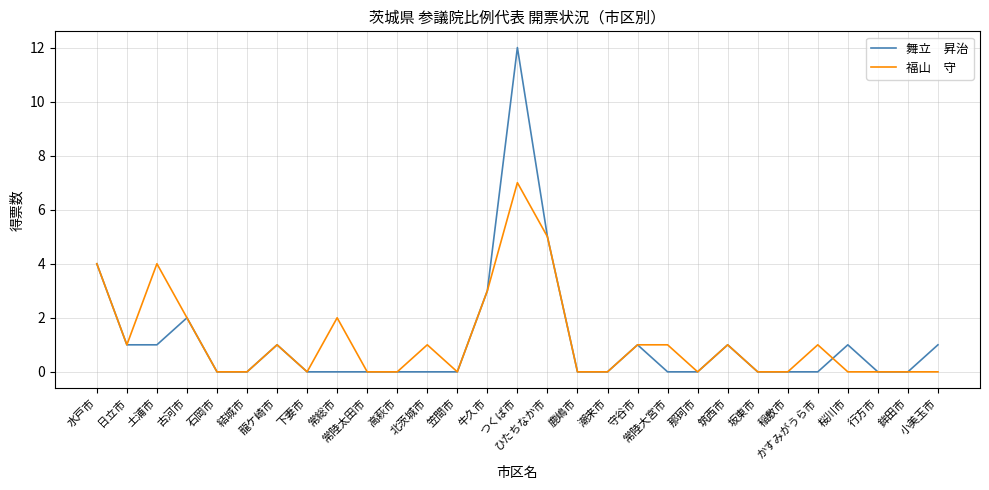

At which category is the sum across all series the highest?

つくば市